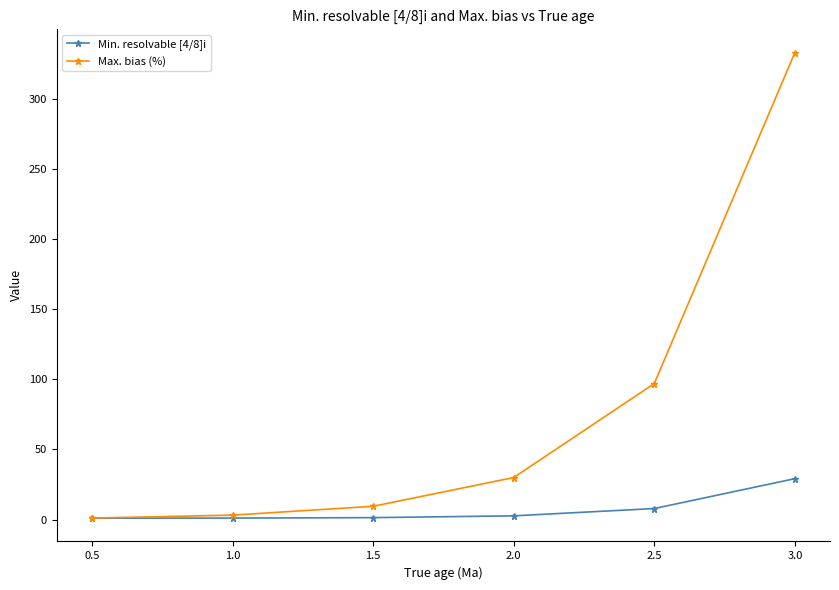

Which series has the largest total across all categories?

Max. bias (%)